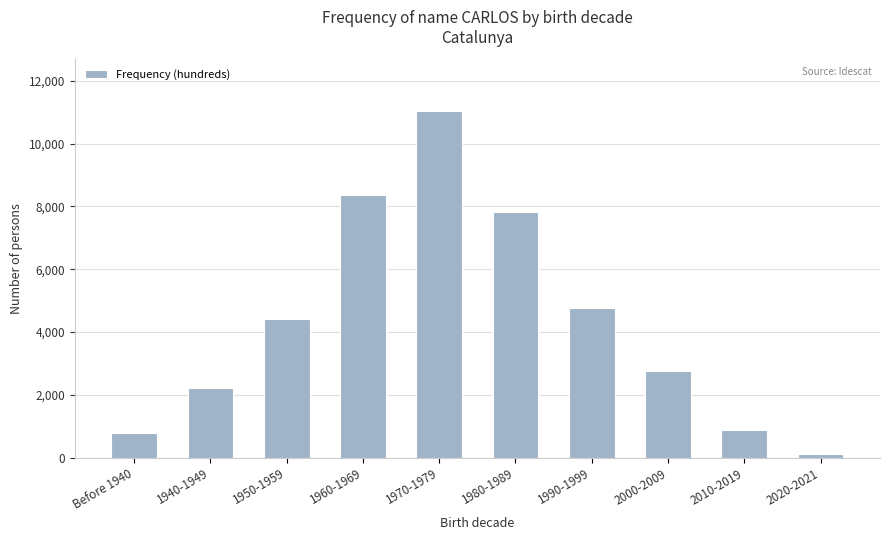

What is the average value?

4321